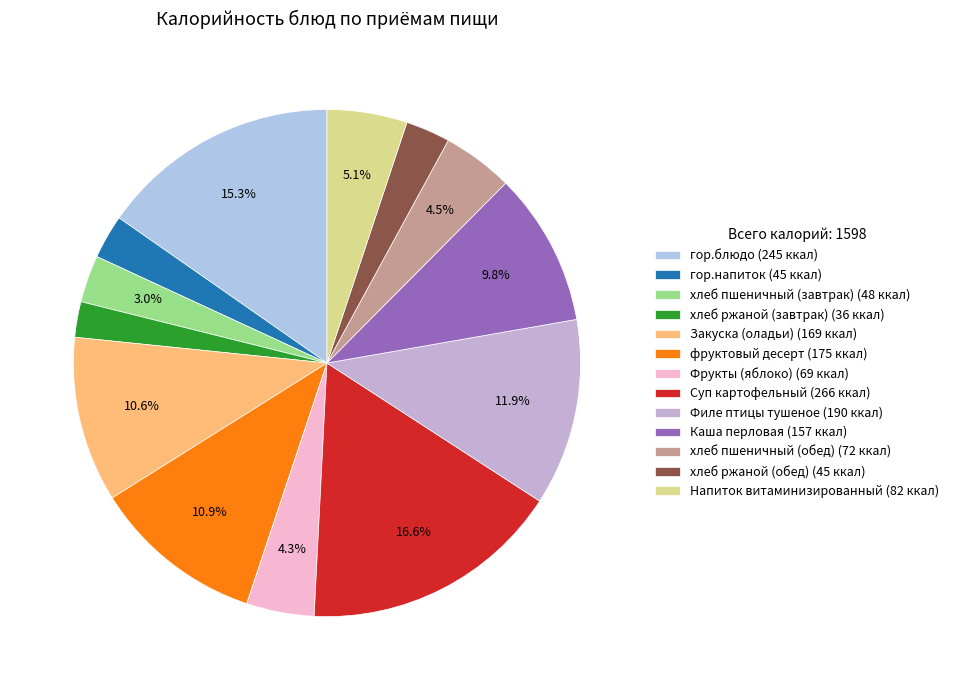

To the nearest percent, what is the combined percentage of хлеб ржаной (обед) and гор.блюдо?

18%